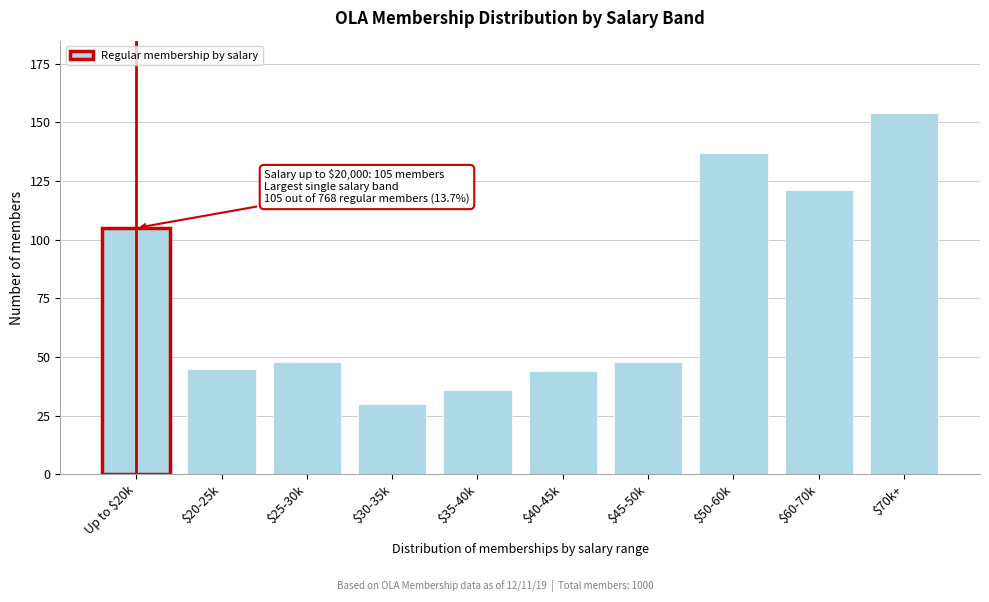

Reading left to right, list all the values displayed in this chart.

105	45	48	30	36	44	48	137	121	154